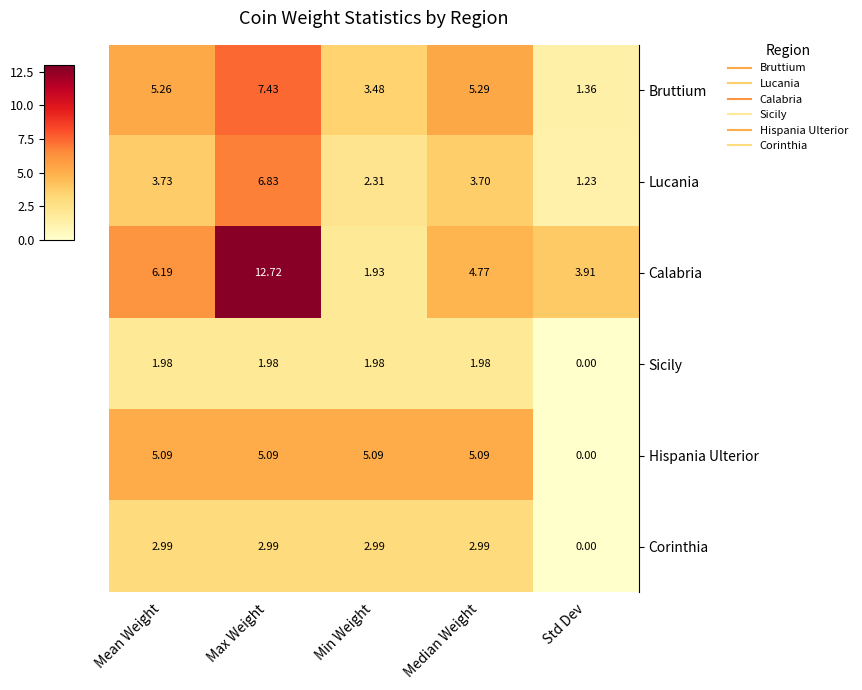

At which label does Bruttium reach its peak?

Max Weight